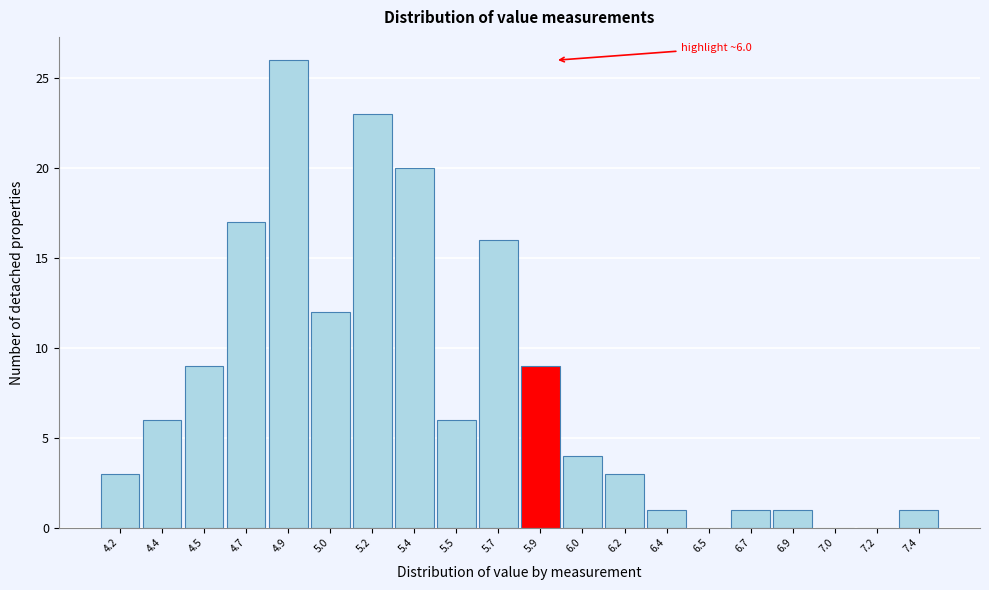

Reading left to right, list all the values displayed in this chart.

4.2=3	4.4=6	4.5=9	4.7=17	4.9=26	5.0=12	5.2=23	5.4=20	5.5=6	5.7=16	5.9=9	6.0=4	6.2=3	6.4=1	6.5=0	6.7=1	6.9=1	7.0=0	7.2=0	7.4=1